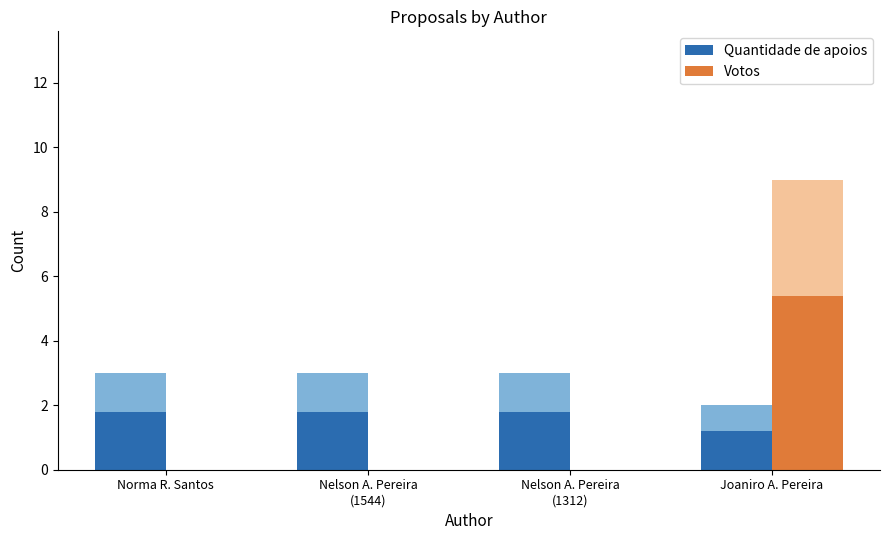

Count the number of categories in the chart.

4